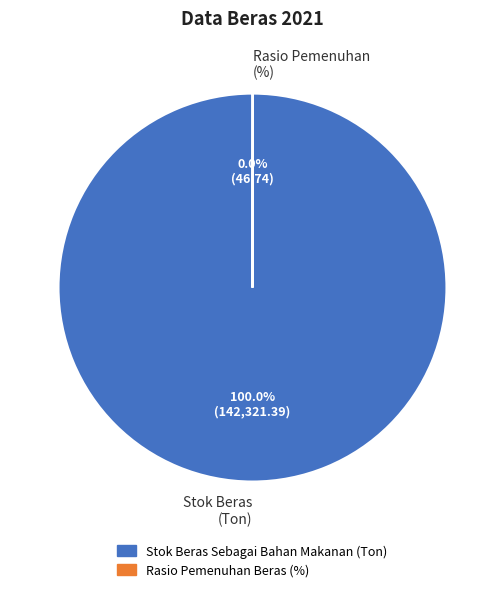

To the nearest percent, what is the difference between the largest and smallest slice percentages?

100%